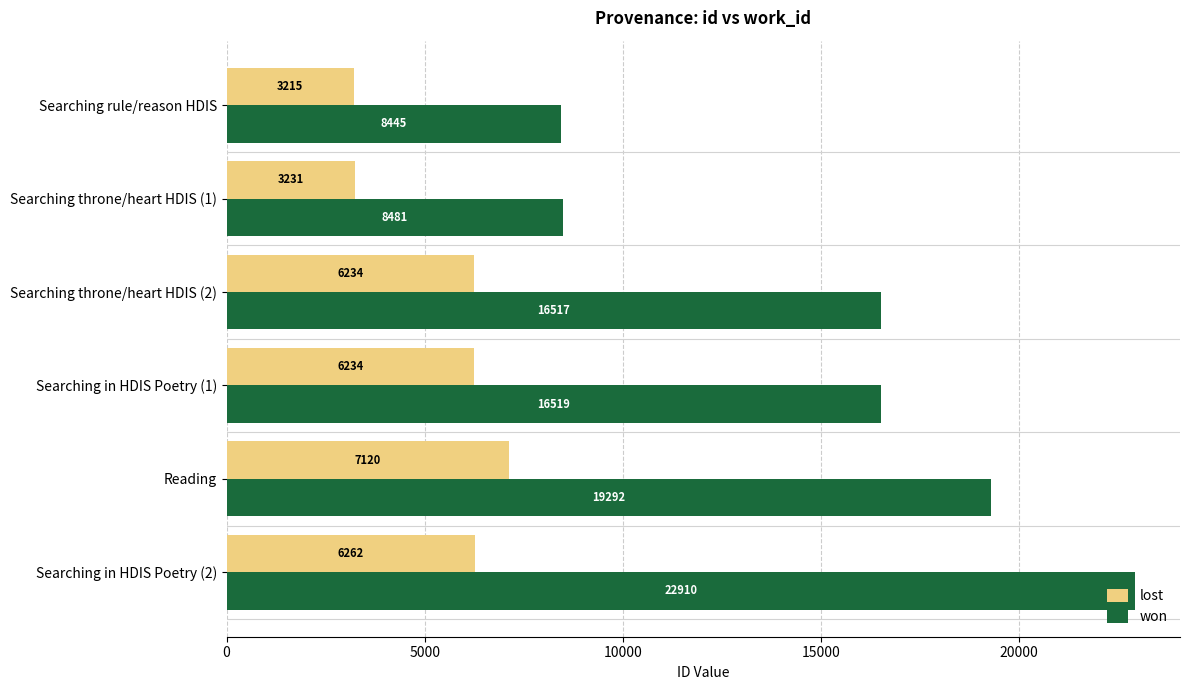

What are all the series names shown in the legend?

lost, won